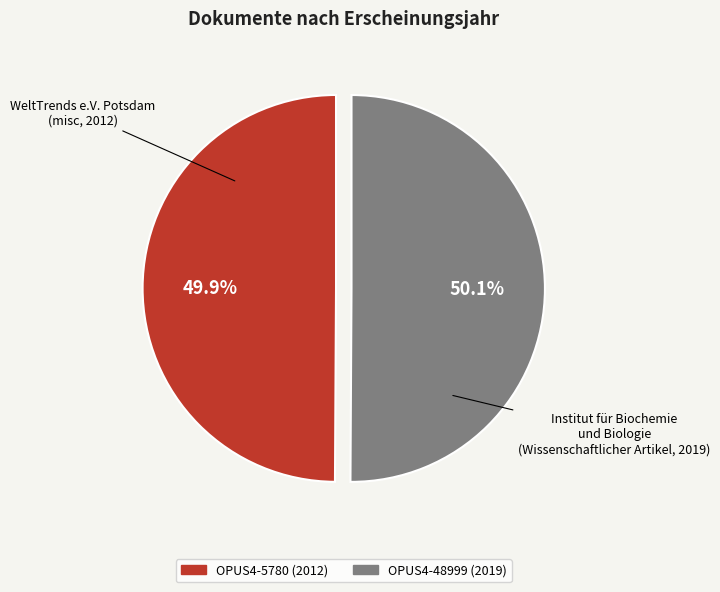

Is there any slice that represents more than half of the pie?

Yes